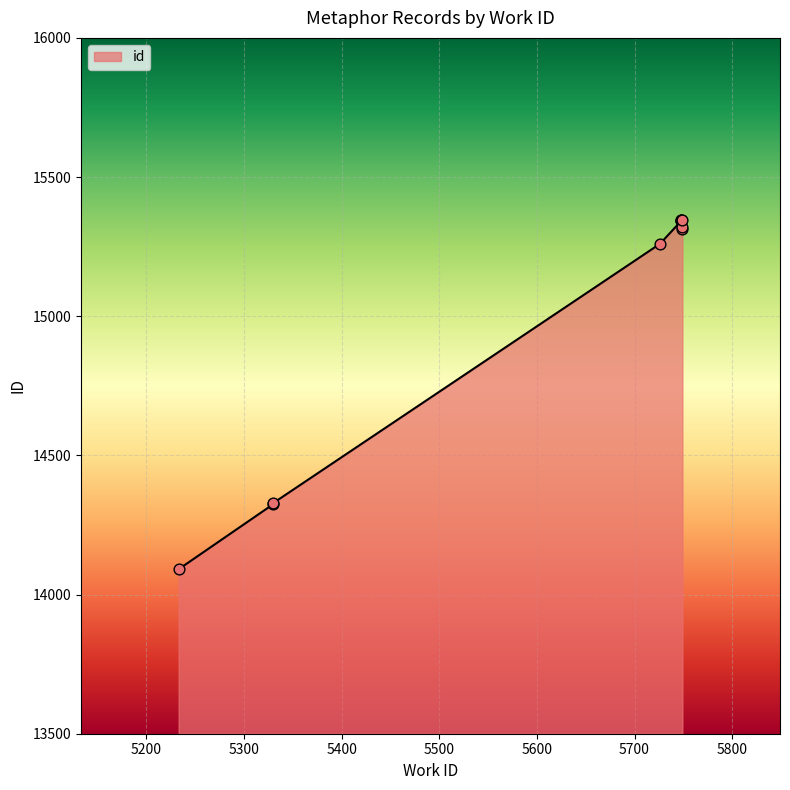

Between 5726 and 5330, which is larger?

5726